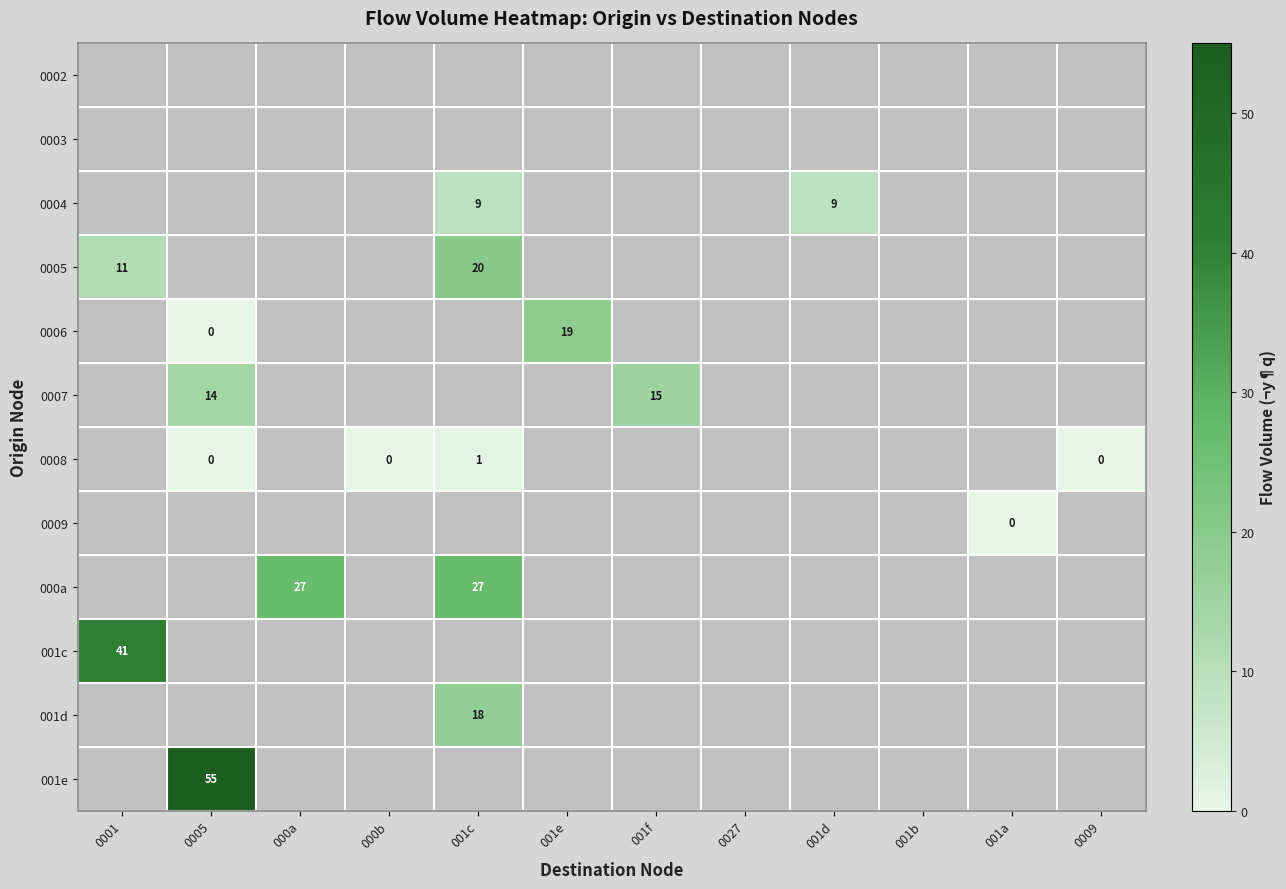

The value of 0004 at 001d is 9. True or false?

True